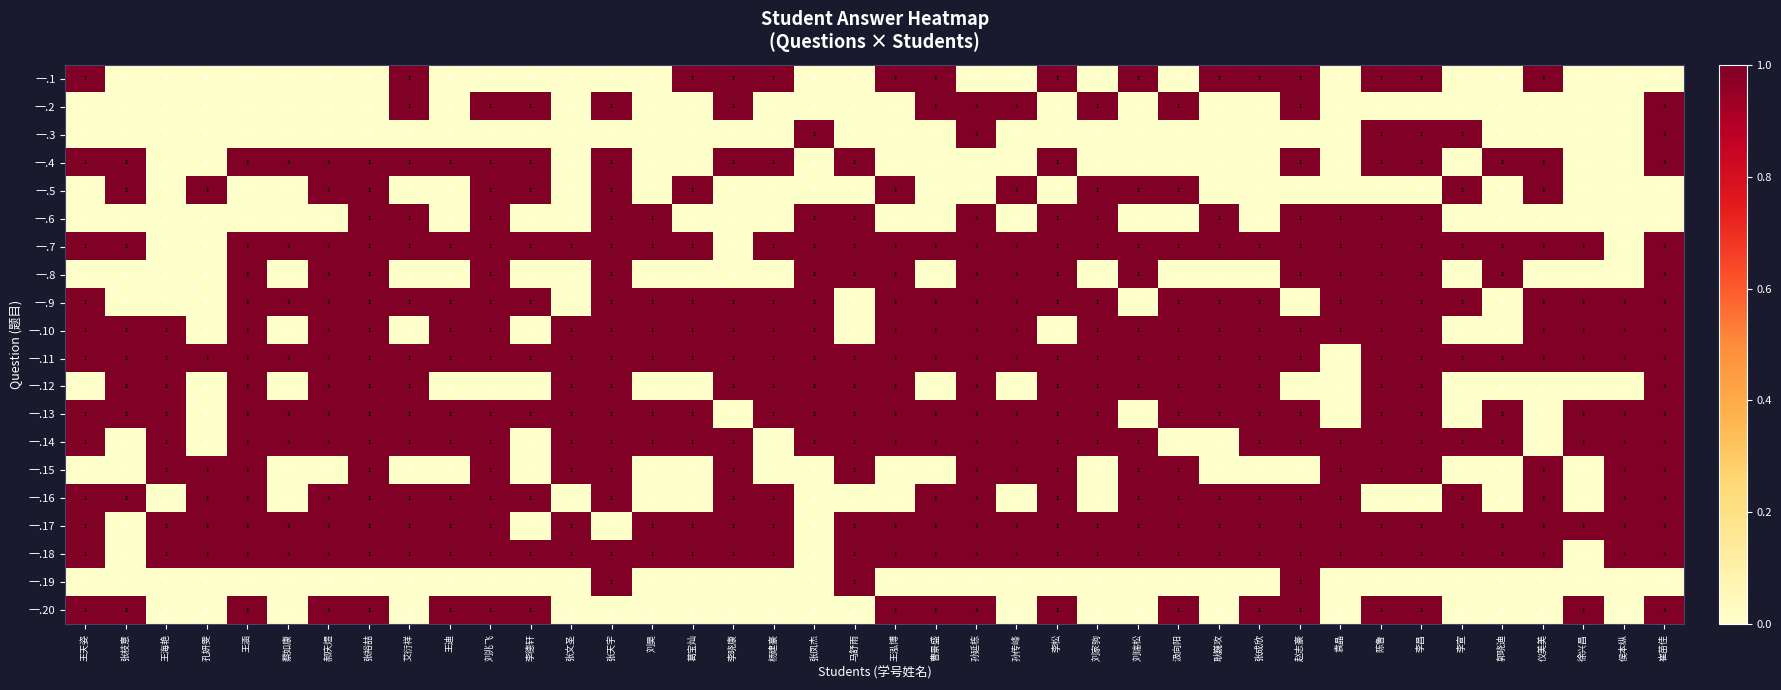

The 一.8 series shows 1 at 刘昊. True or false?

False